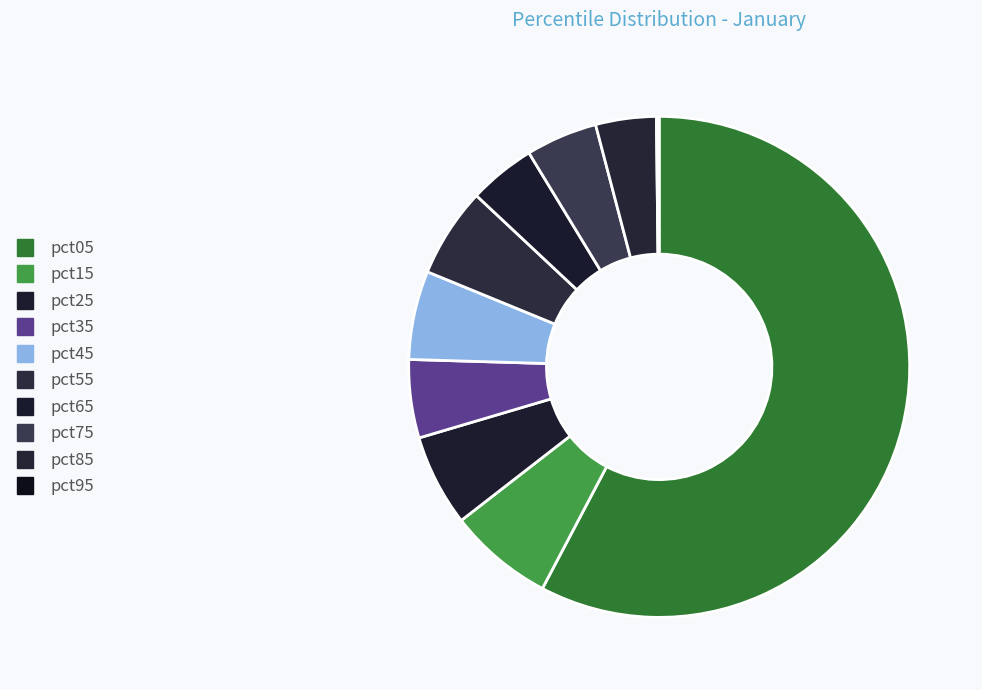

Which category accounts for the majority?

pct05